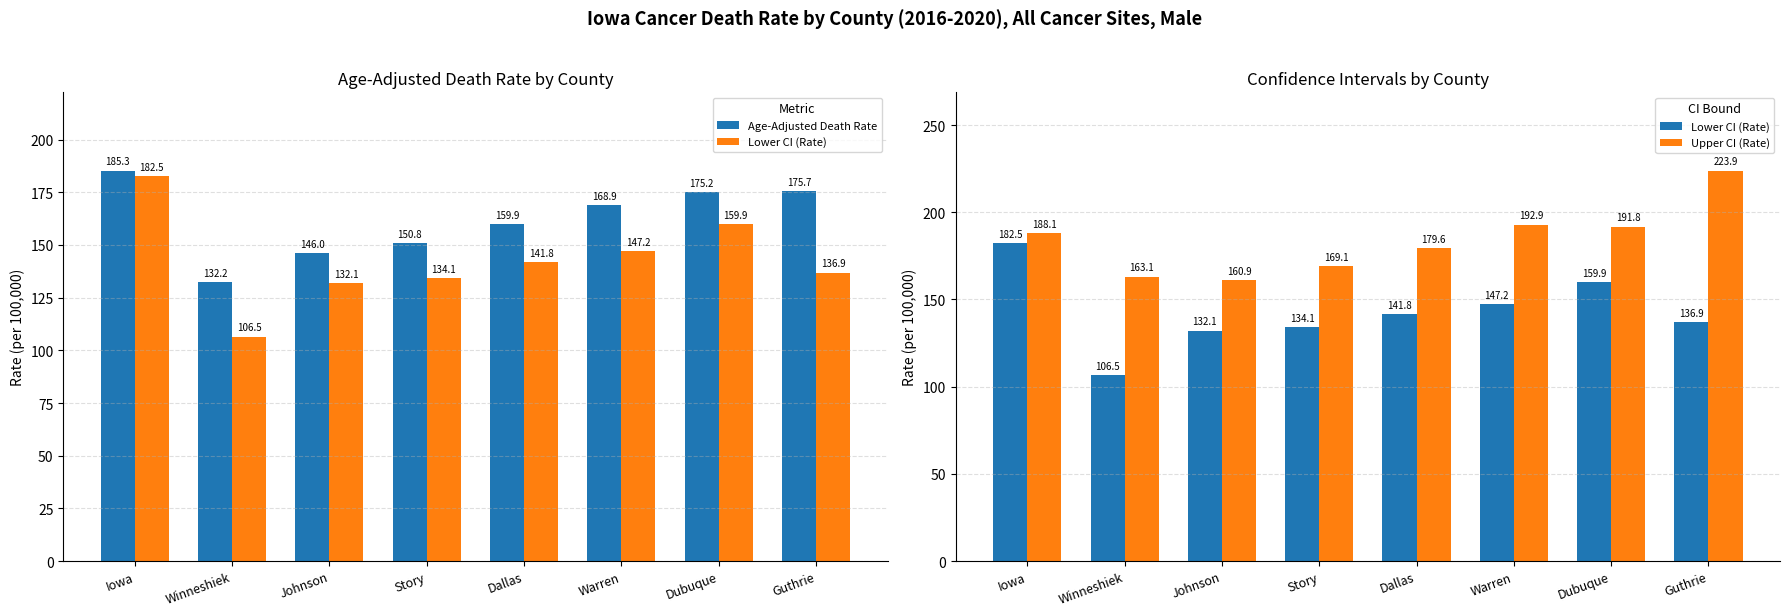

At how many categories does at least one series exceed 107?

8